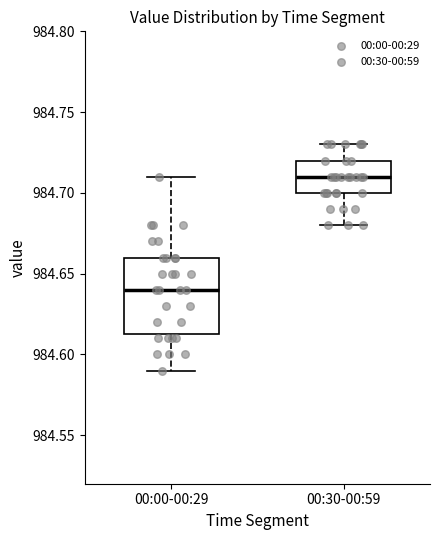

Which box is the tallest, from its lower edge to its upper edge?

00:00-00:29